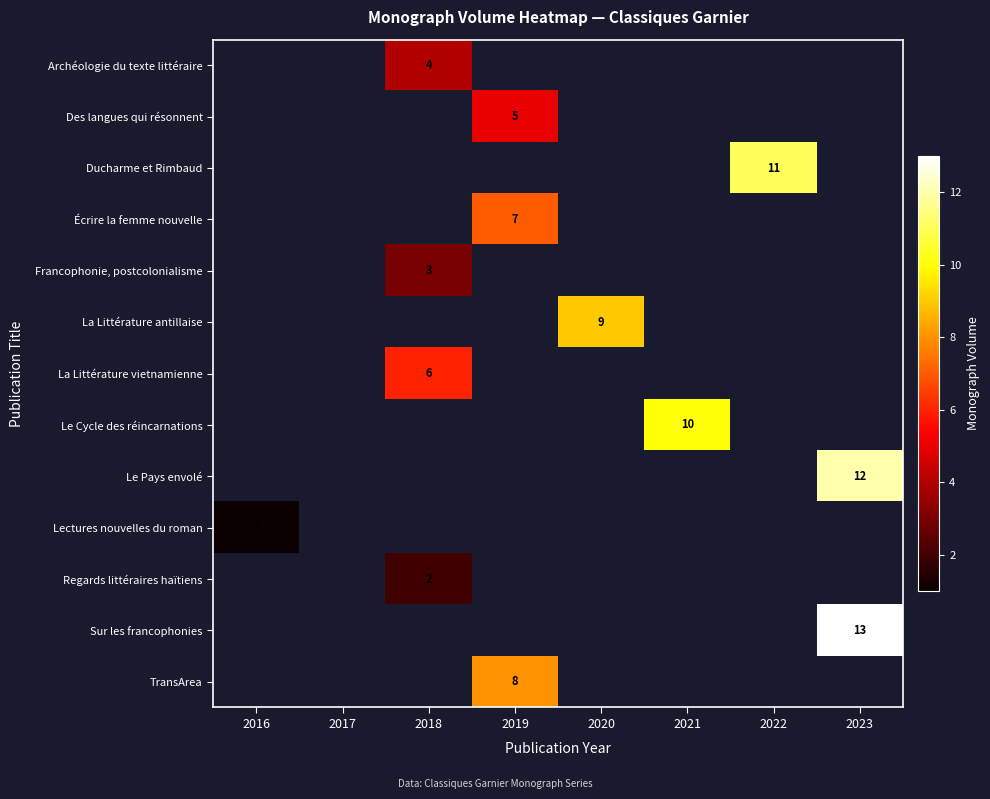

How many series are shown in this chart?

13